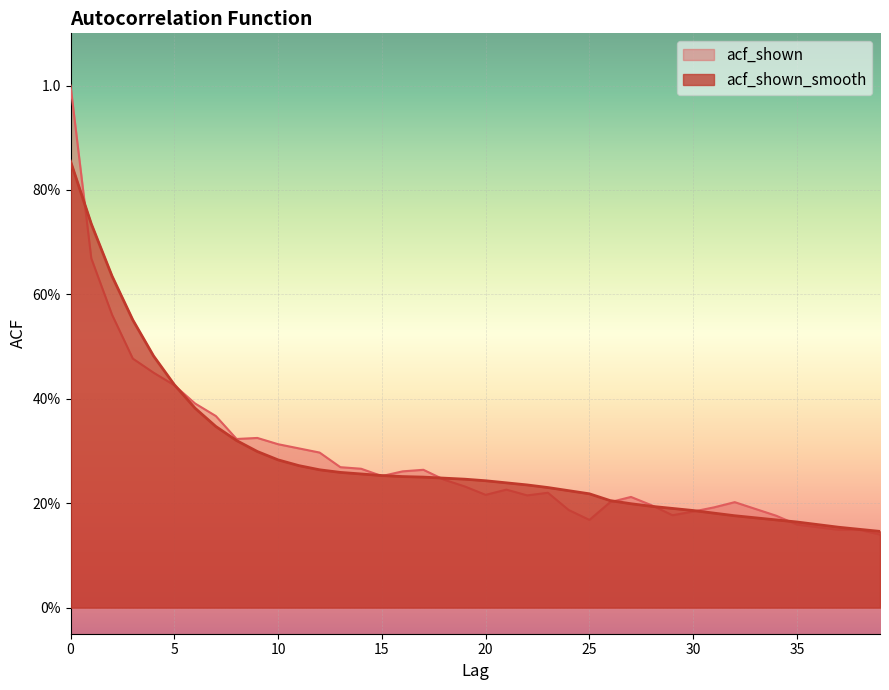

True or false: acf_shown has a value of 0.4 at 13.

False